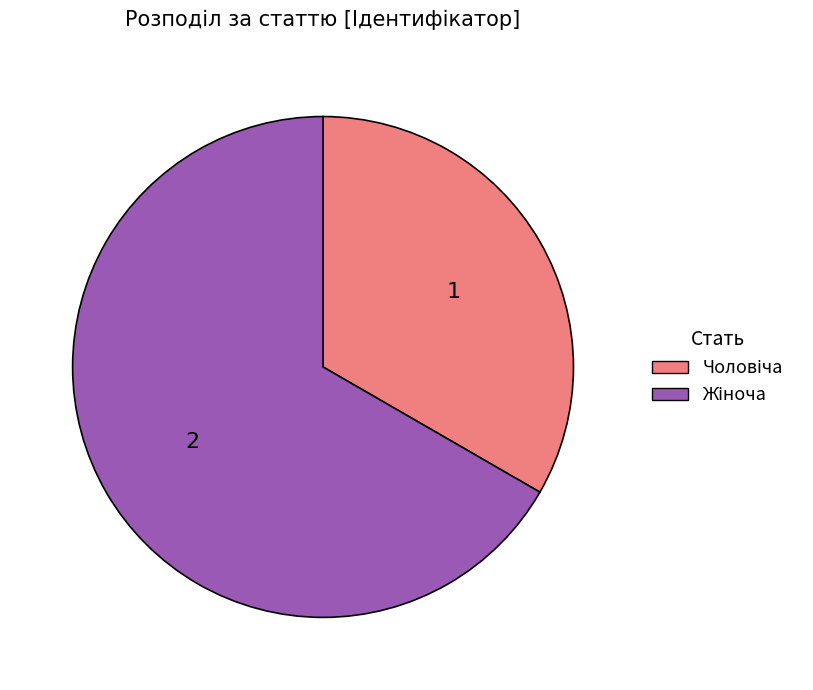

Is there any slice that represents more than half of the pie?

Yes